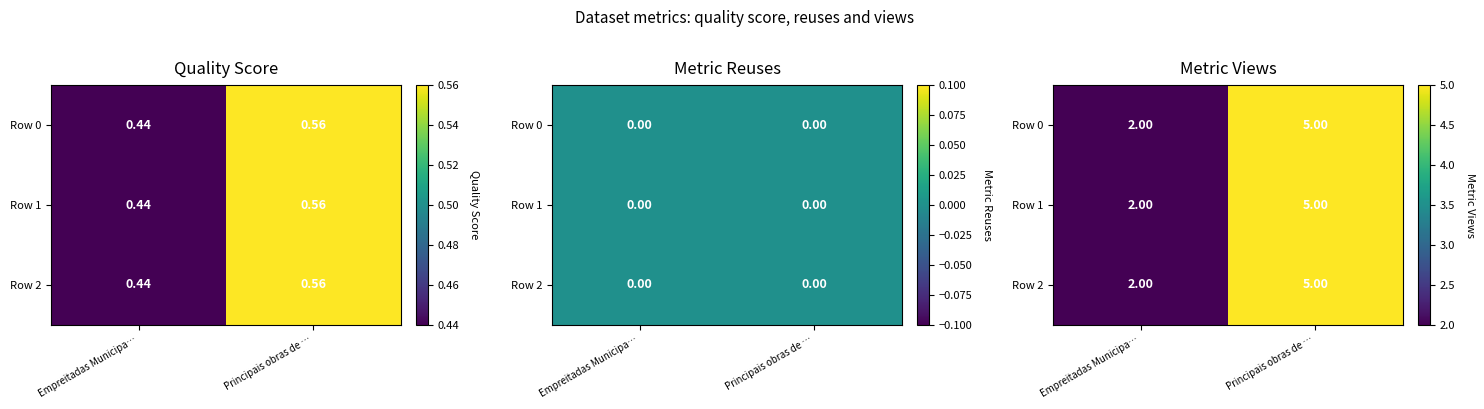

How many data points does each series have?

2